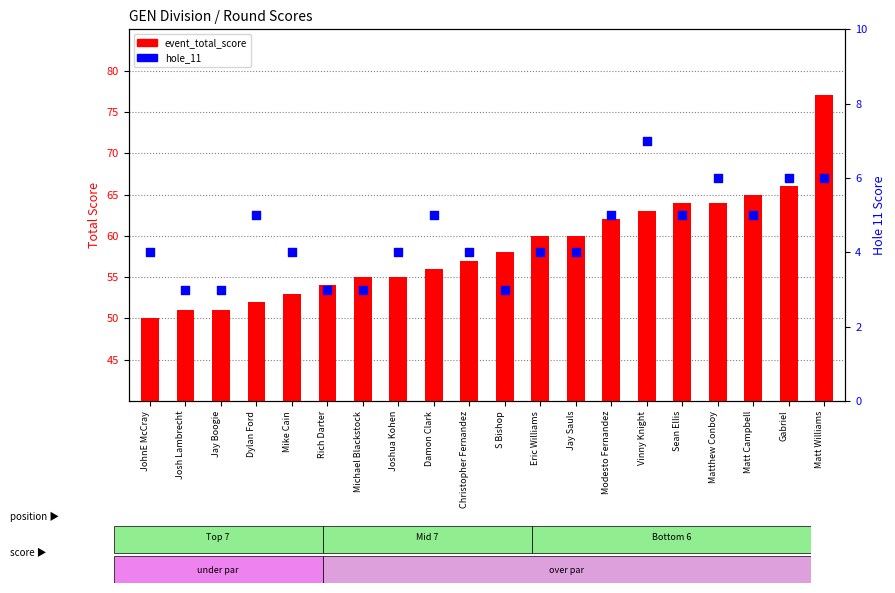

What is the total value across all series at Matt Williams?

83